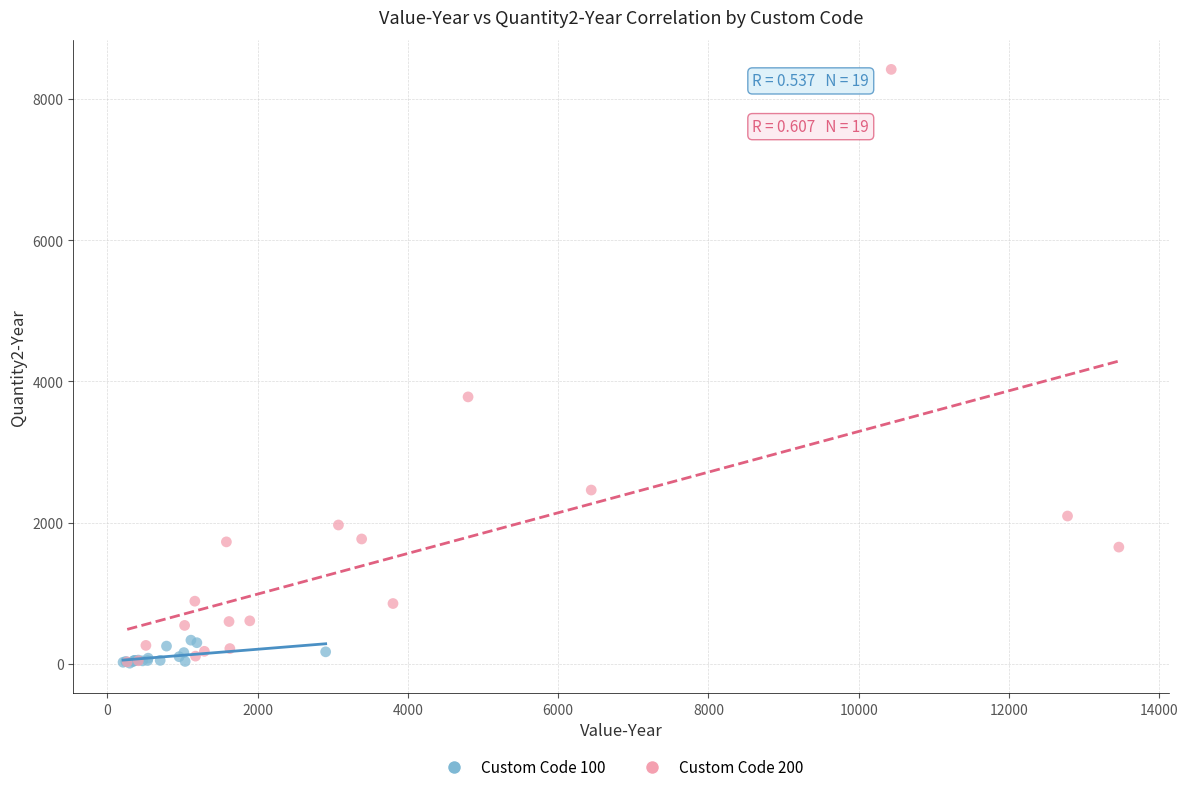

Which series has the widest spread of Y values?

Custom Code 200